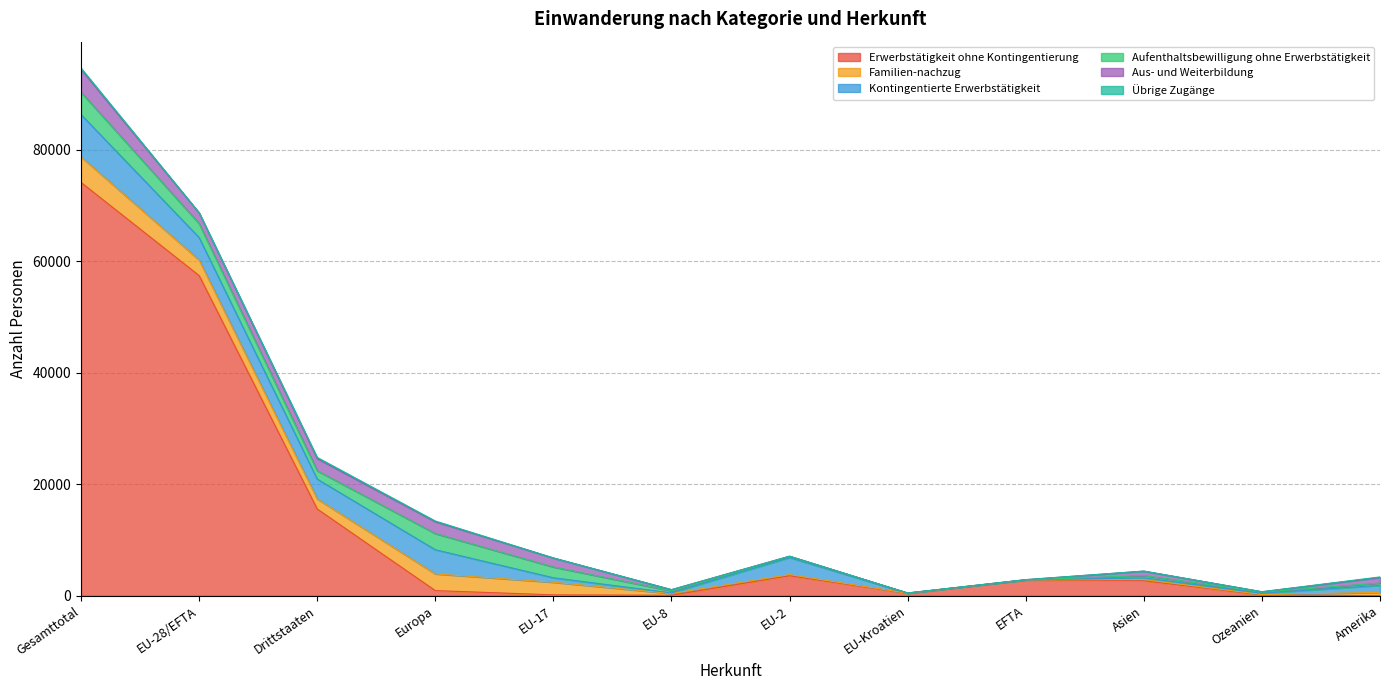

What is the difference between the highest and lowest values at EU-8?

335